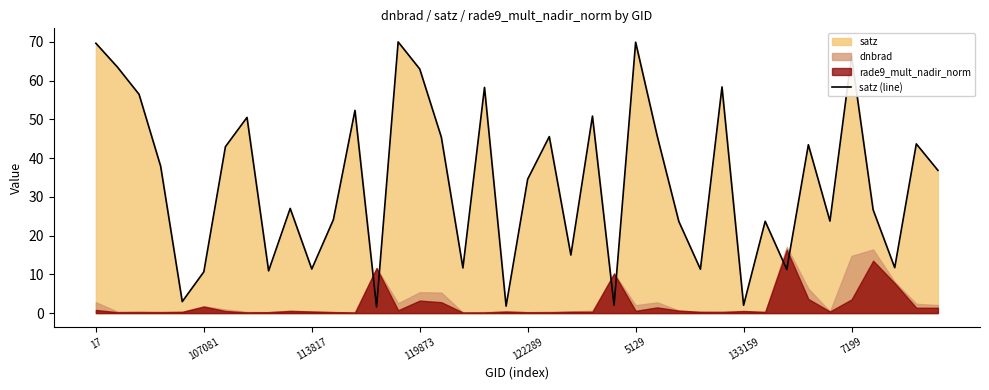

Is it true that satz (line) equals 34.6 at 122289?

True